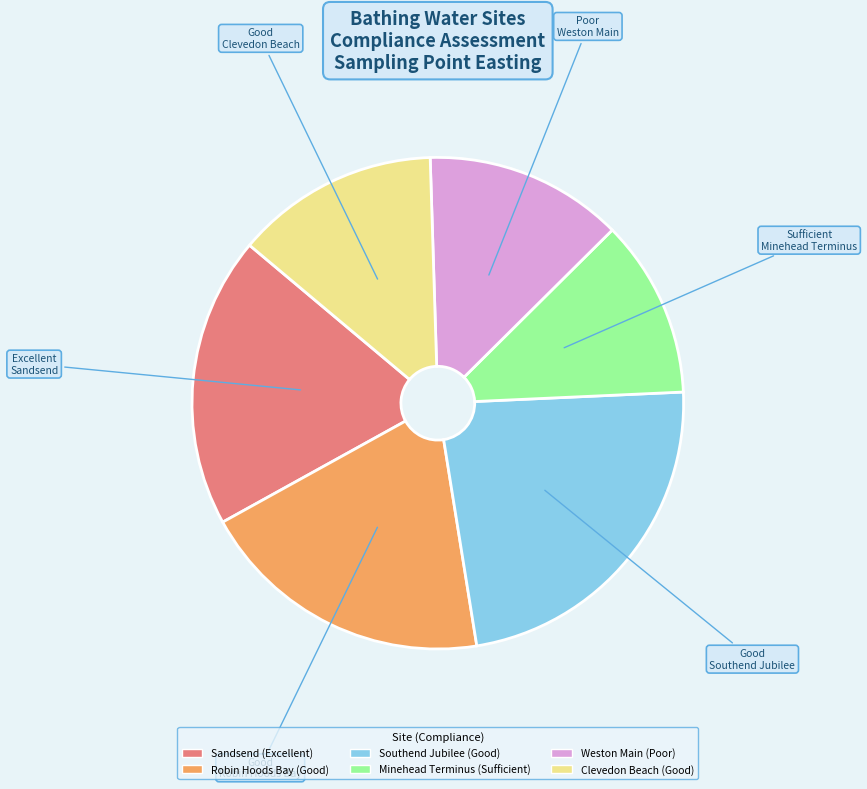

Which slice is the smallest?

Minehead Terminus